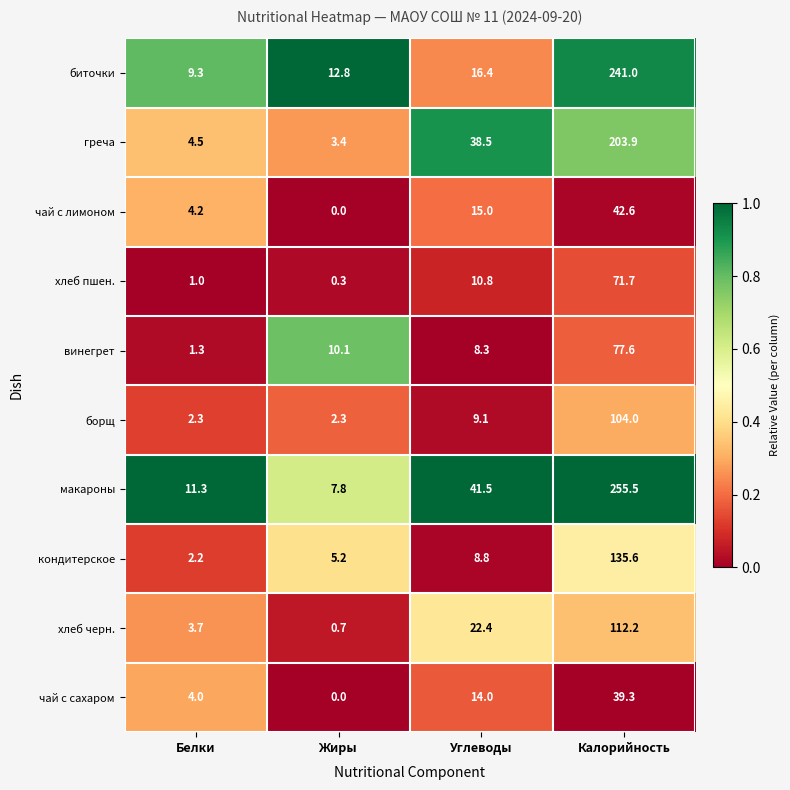

The чай с лимоном series shows 25.4 at Калорийность. True or false?

False